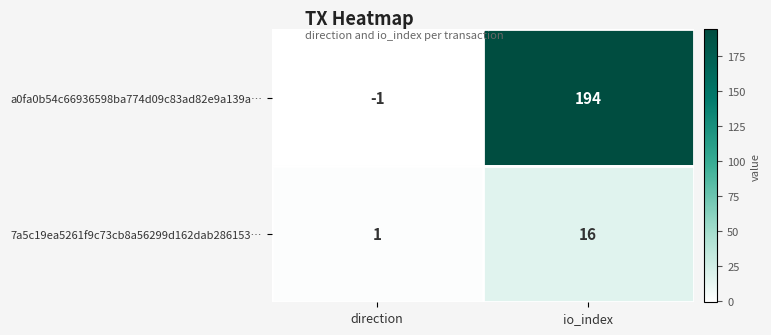

At which category does the chart reach its peak across all series?

io_index